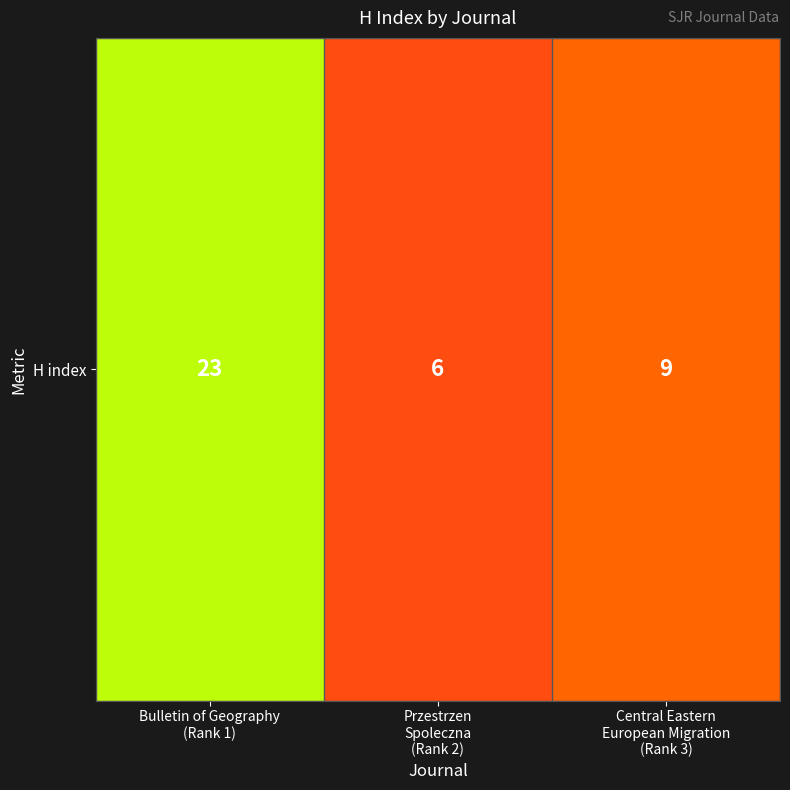

At which label is the value closest to 14?

Central Eastern
European Migration
(Rank 3)